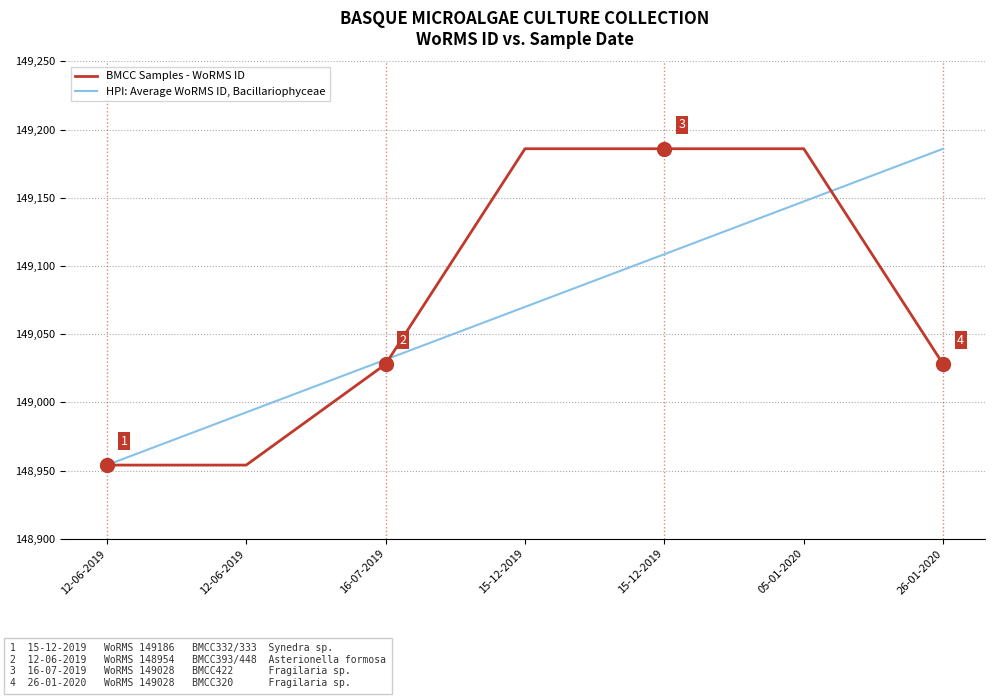

What are all the series names shown in the legend?

BMCC Samples - WoRMS ID, HPI: Average WoRMS ID, Bacillariophyceae